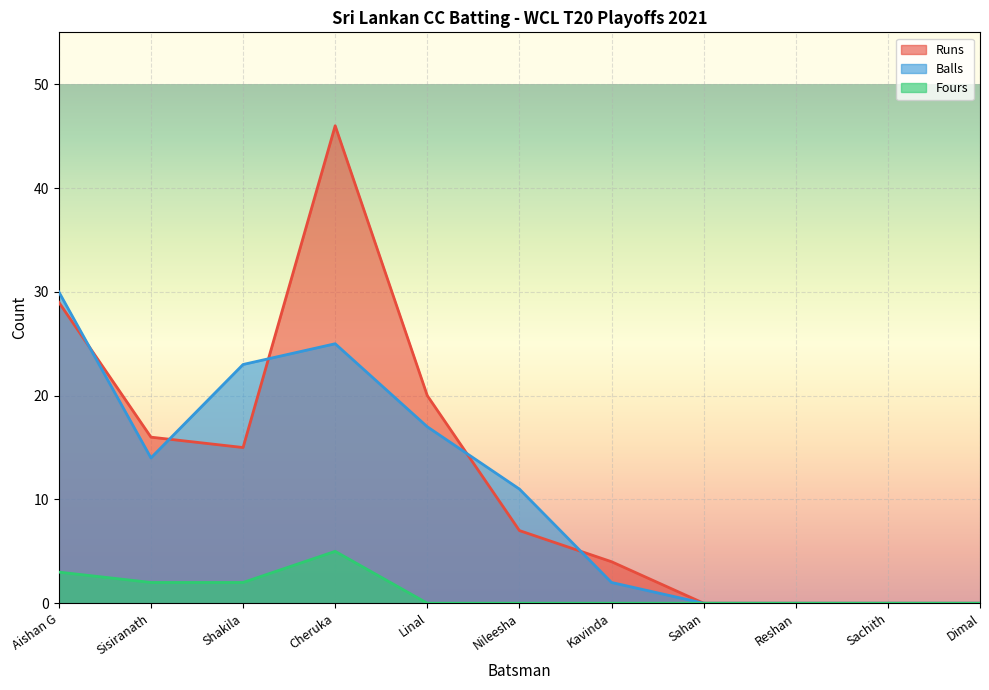

Rank the categories by Balls value from lowest to highest.

Sahan, Reshan, Sachith, Dimal, Kavinda, Nileesha, Sisiranath, Linal, Shakila, Cheruka, Aishan G